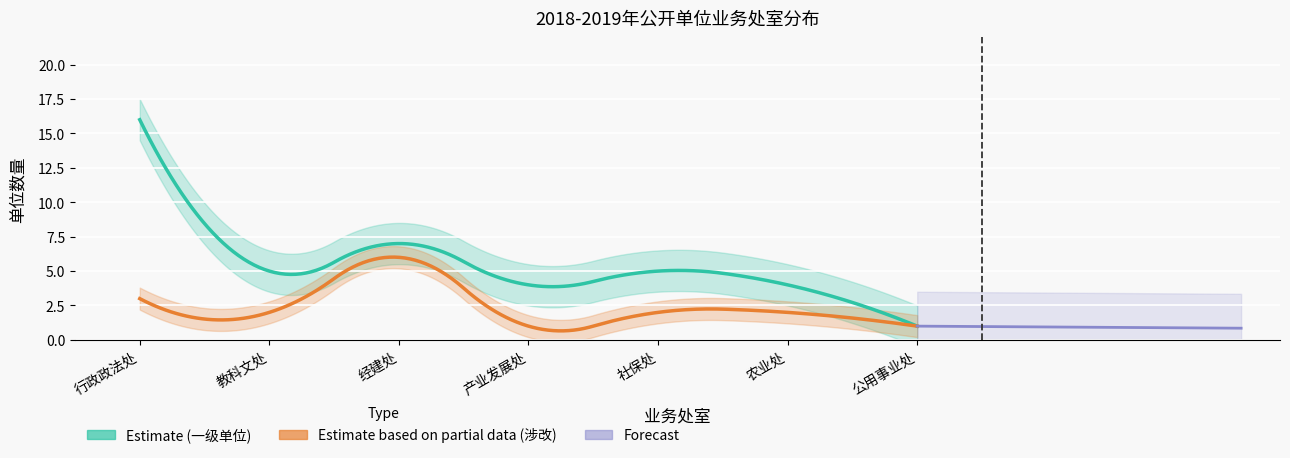

What is the difference between the second highest and second lowest values in the 涉改部门数量 series?

2